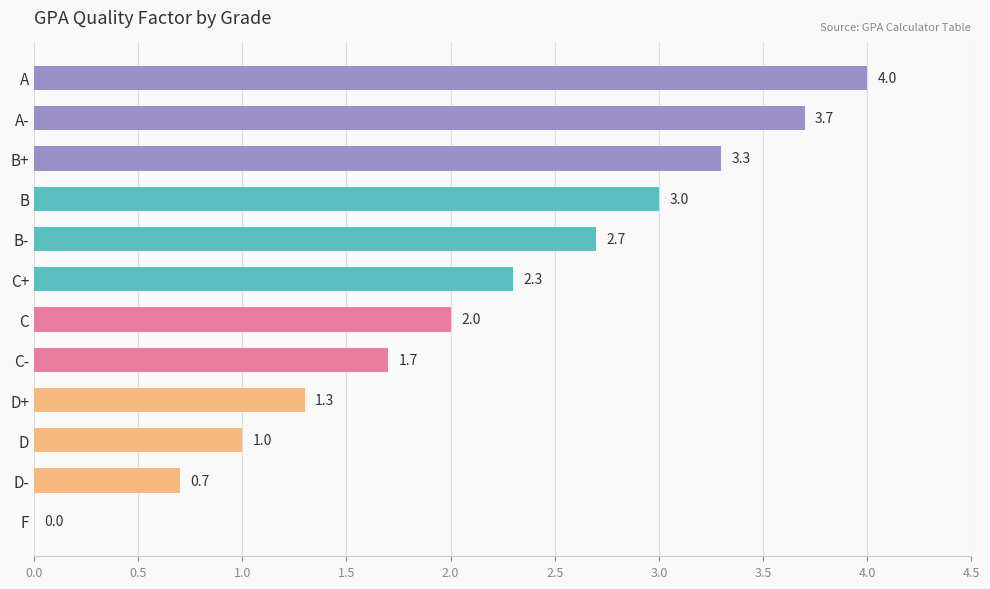

What is the average value?

2.1